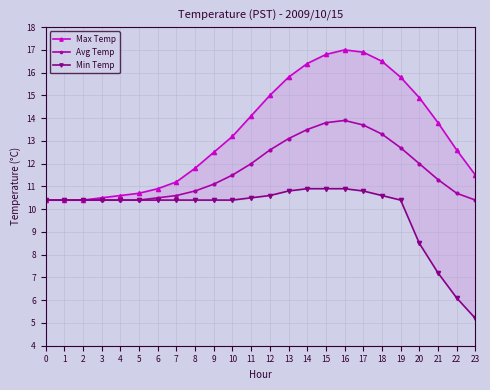

What is the lowest value of the Min Temp series?

5.2